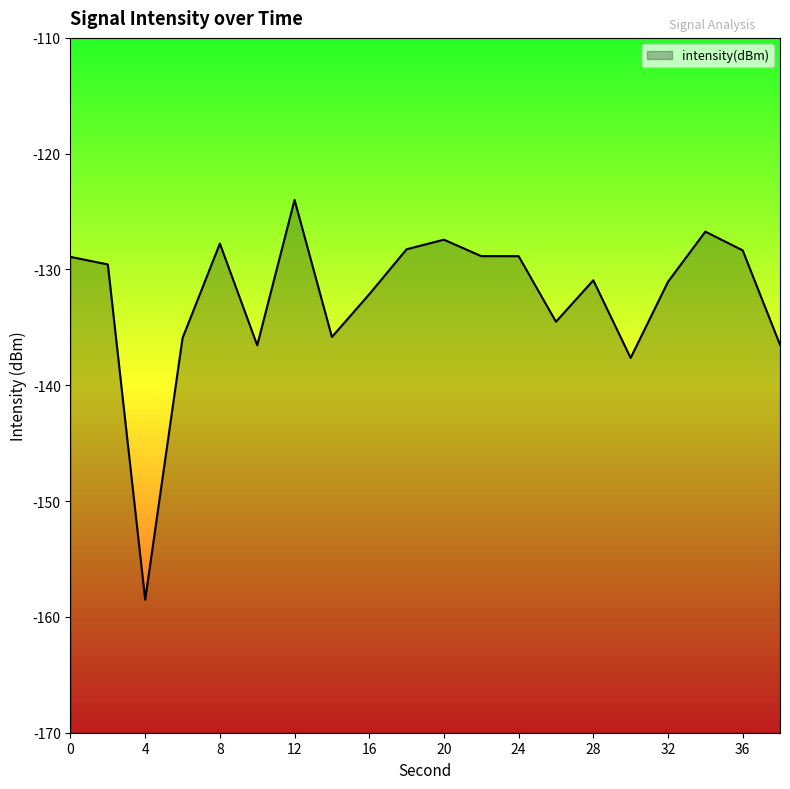

What is the difference between the second highest and minimum values?

31.8